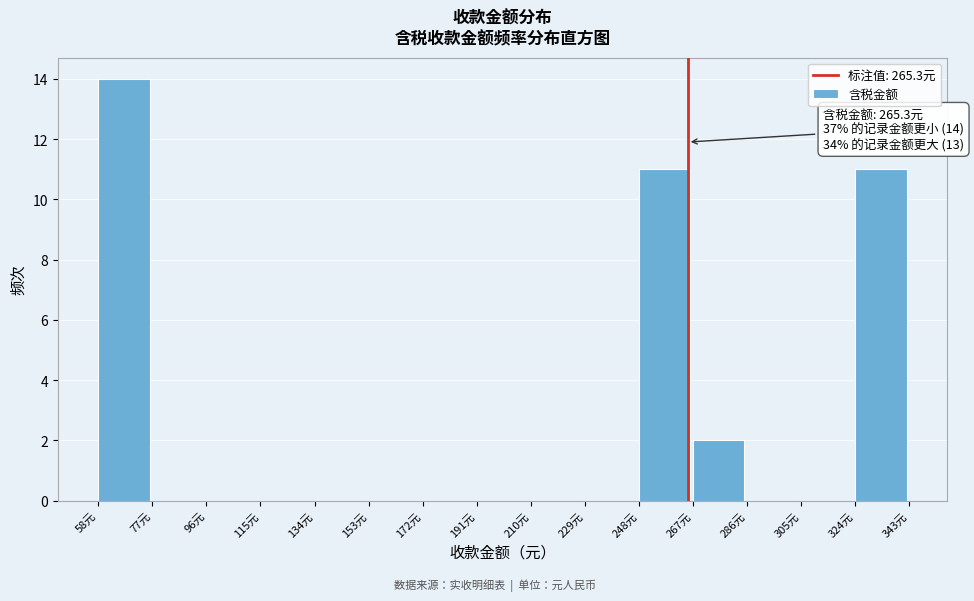

Over which range of the x-axis is the bar tallest?

58 to 76